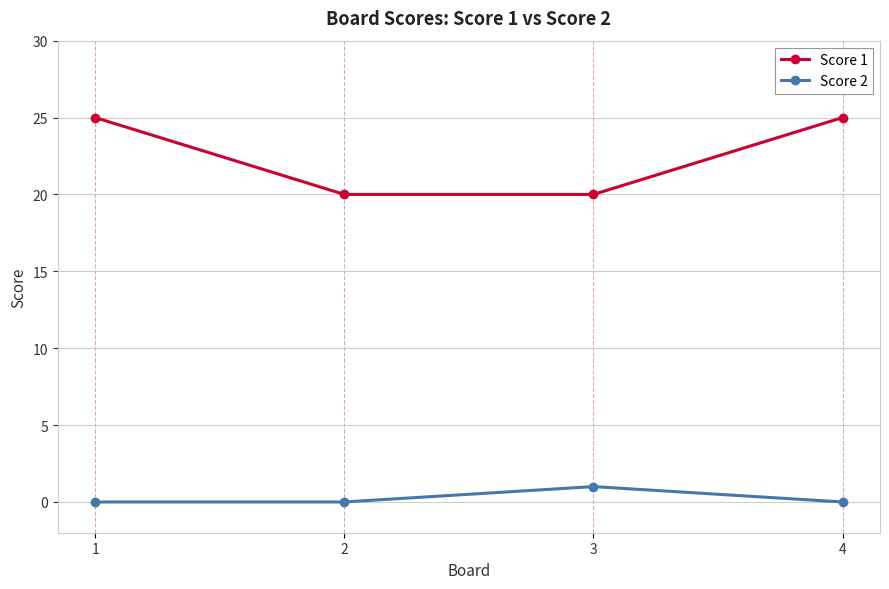

What is the value of the Score 1 point at the 2nd from the left?

20